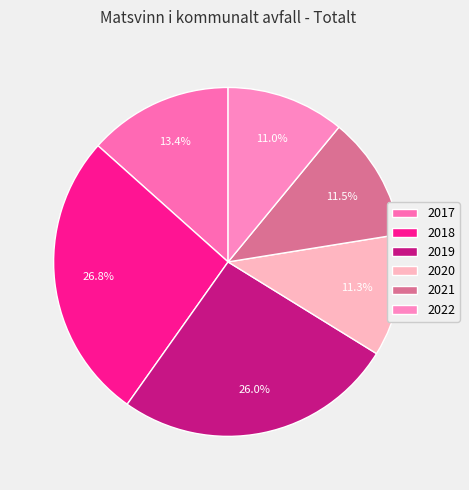

To the nearest percent, what is the combined percentage of 2021 and 2019?

38%